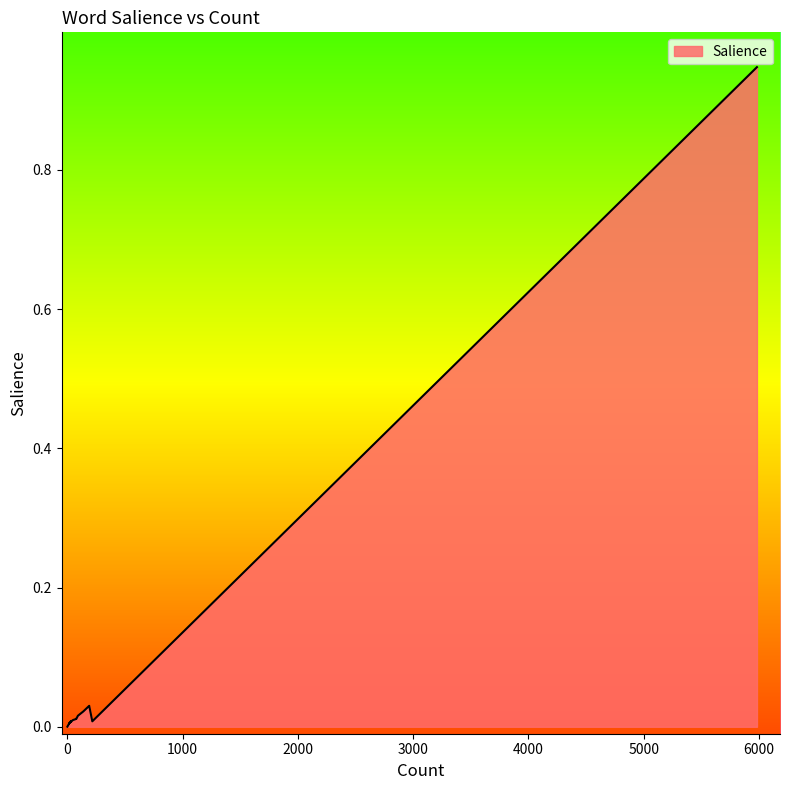

What is the sum of all values?

1.2